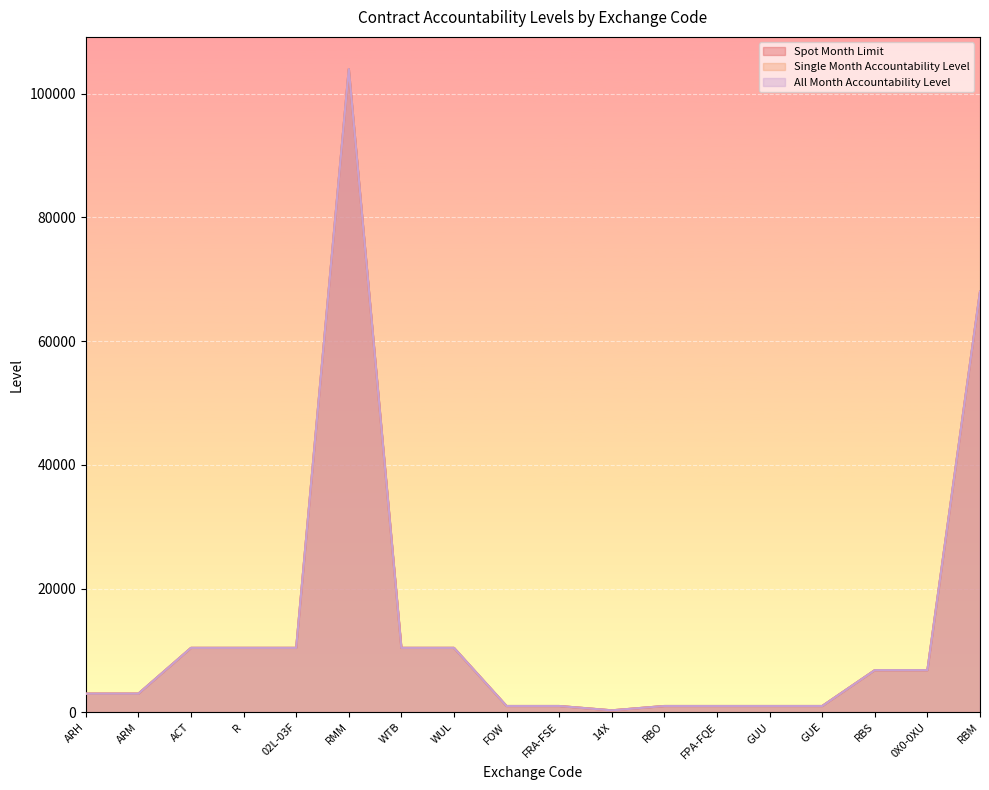

Which series has the largest total across all categories?

Spot Month Limit